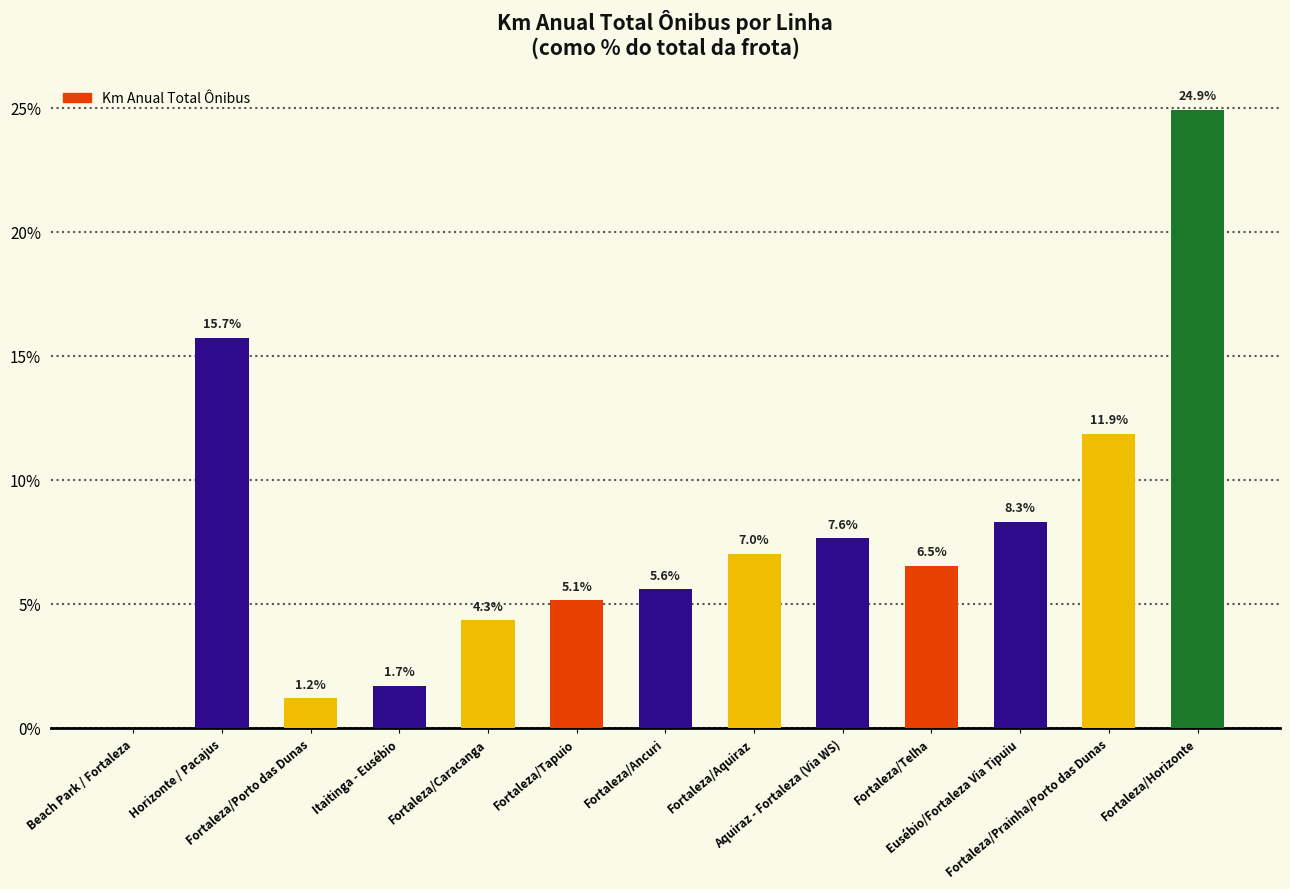

What is the greatest value displayed?

24.9